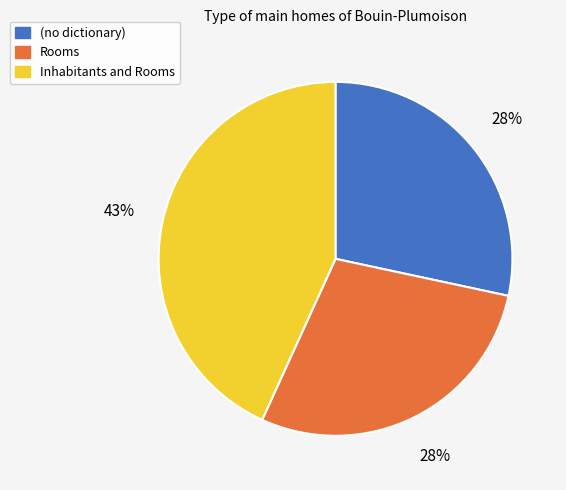

To the nearest percent, what portion does Rooms represent?

28%